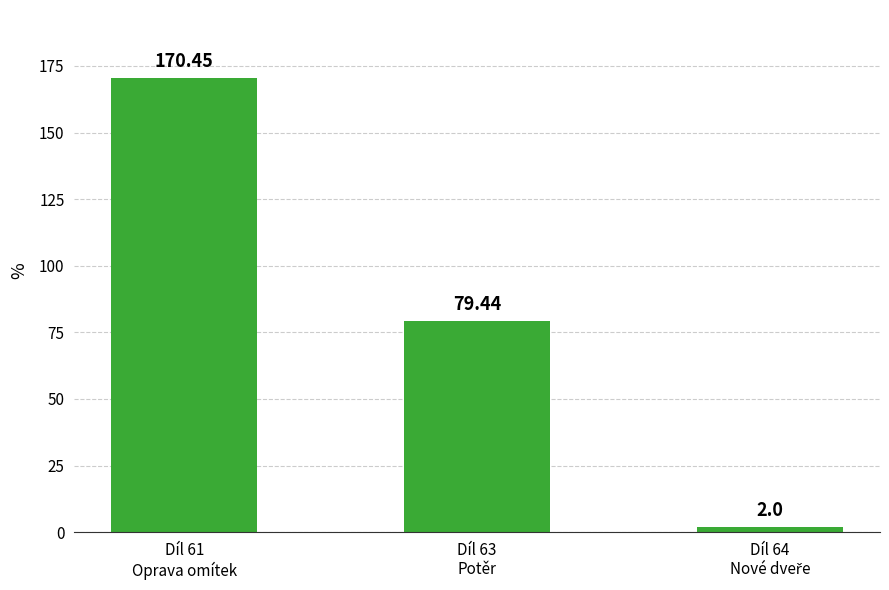

What is the difference between the maximum and second lowest values?

91.0